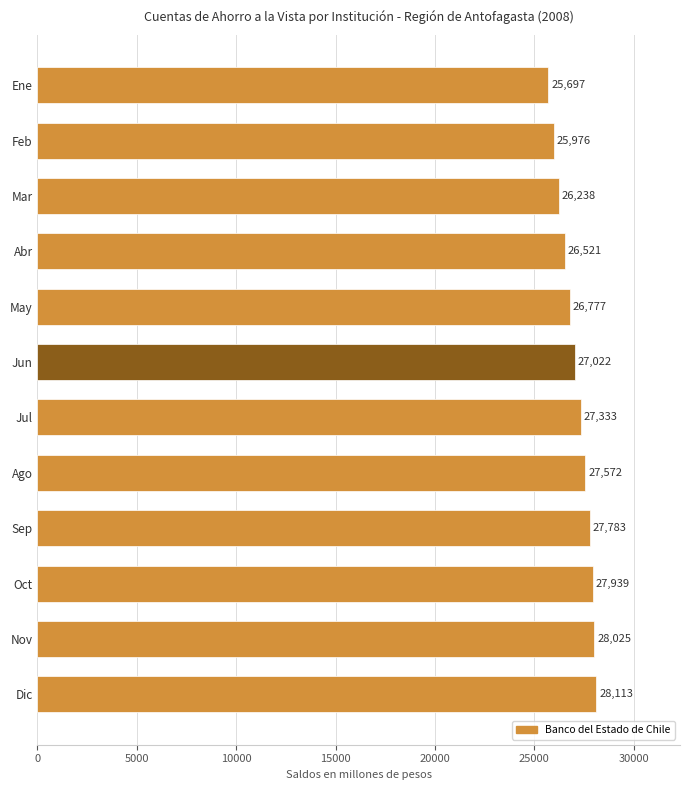

Are the bars grouped side by side (vs. stacked)?

No